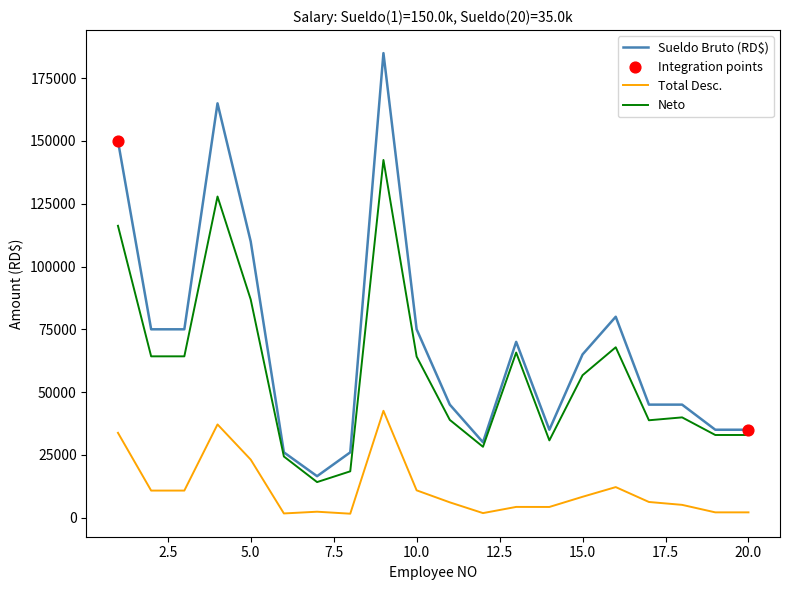

Rank the series by their average value, from highest to lowest.

Sueldo Bruto (RD$), Neto, Total Desc.